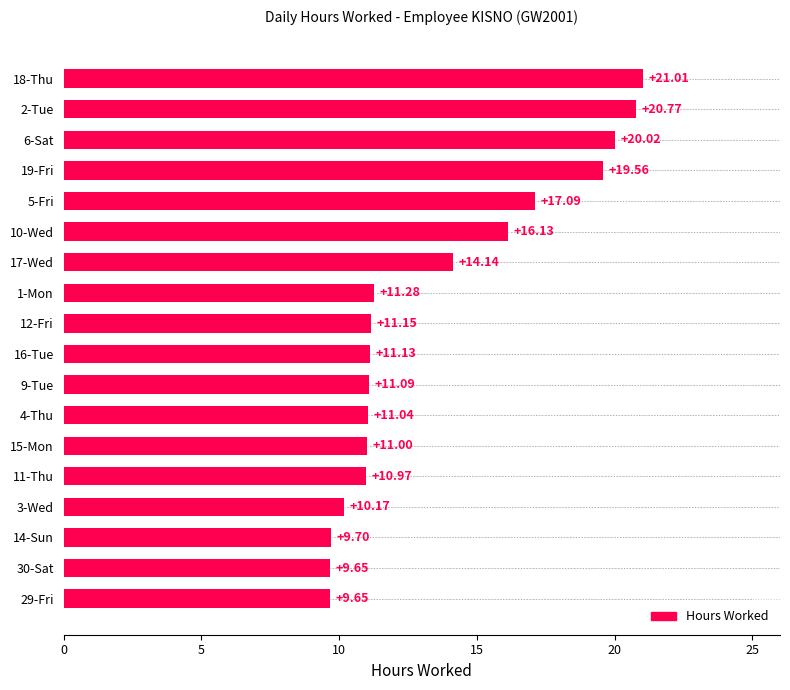

What is the sum of the values at 18-Thu and 11-Thu?

32.0